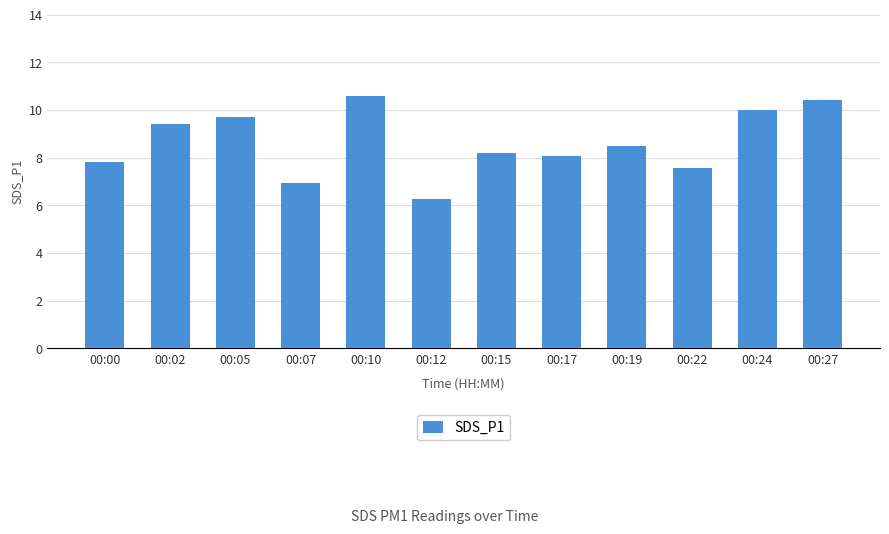

The value at 00:17 is 8.1. True or false?

True